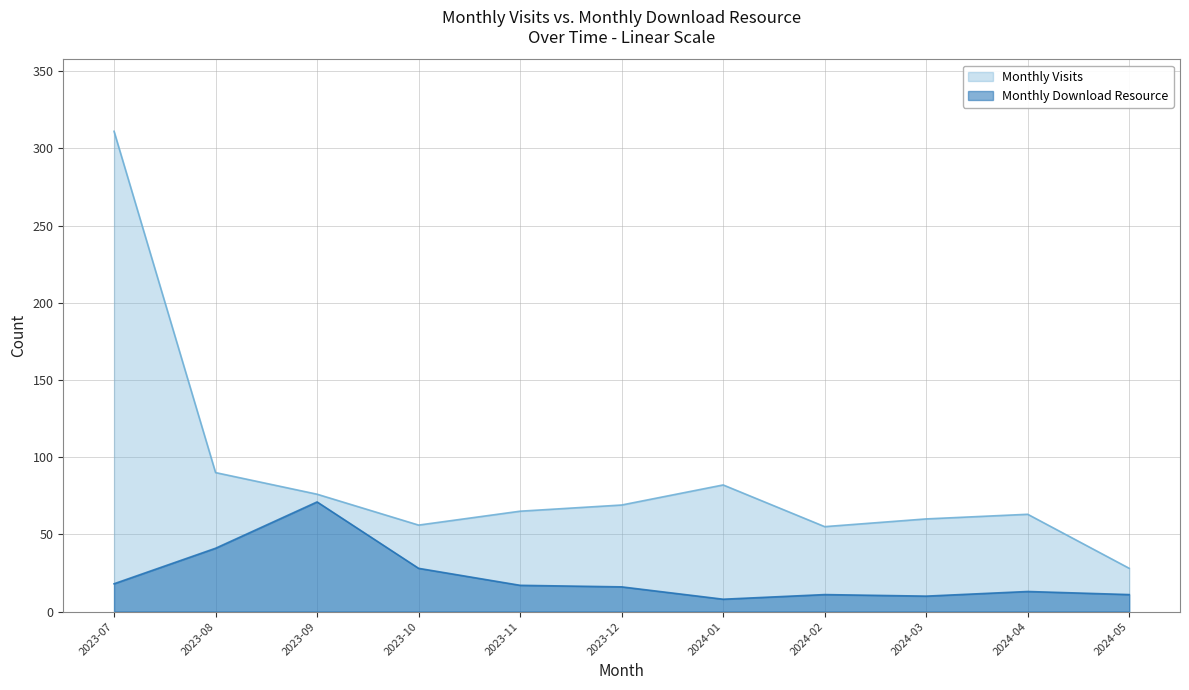

True or false: Monthly Download Resource has more than 0 interior local peaks.

True